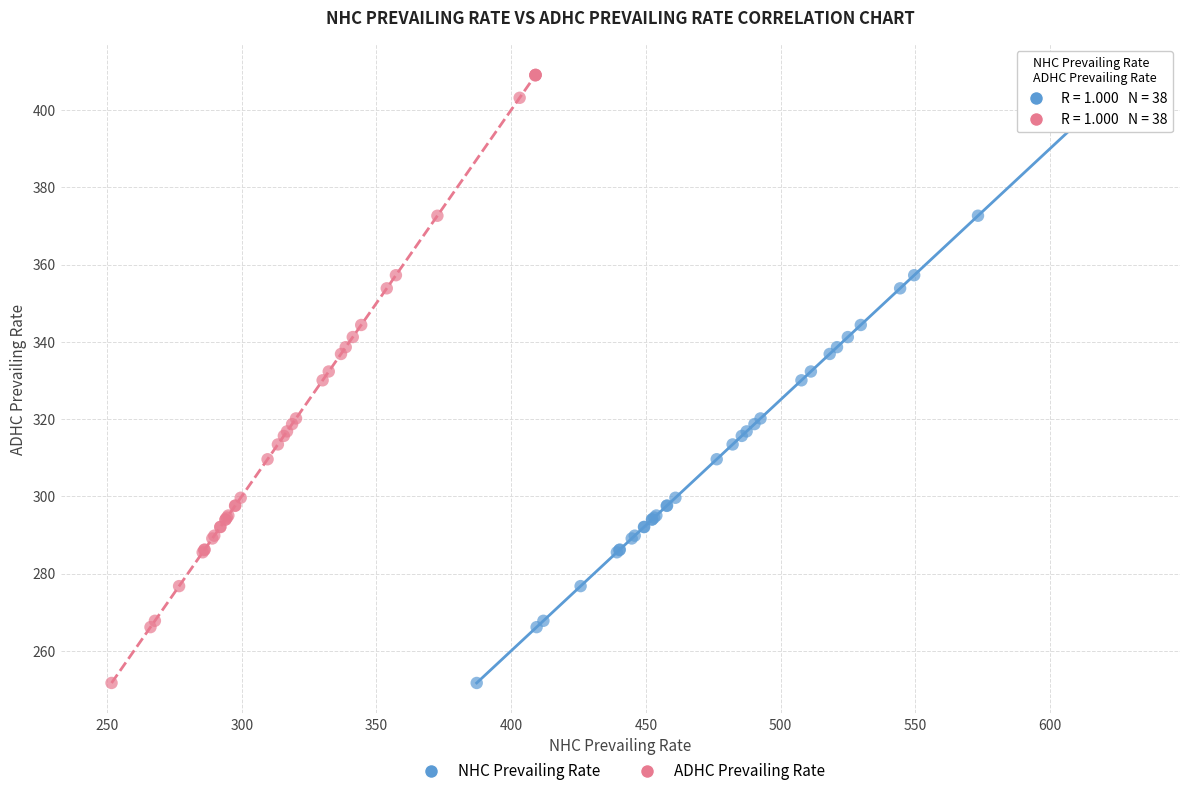

Which series has the widest spread of Y values?

ADHC Prevailing Rate